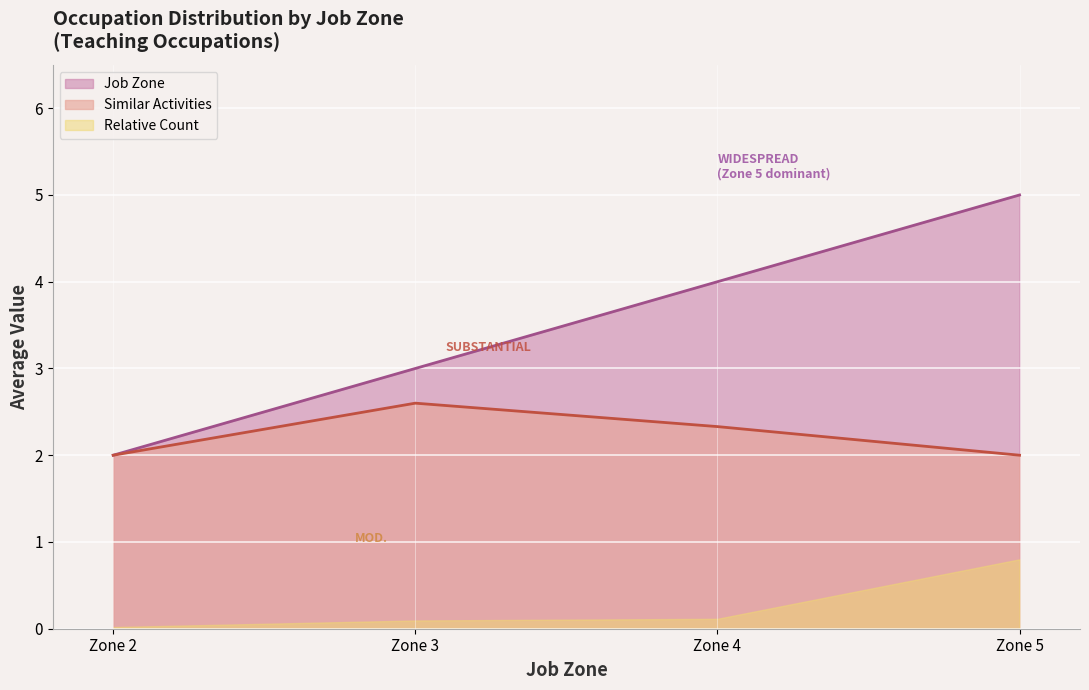

How many series are shown in this chart?

3